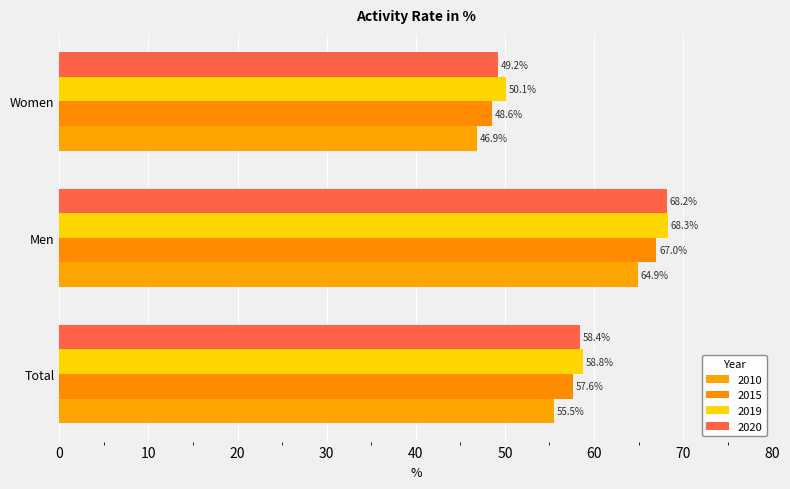

Is the value of 2019 at Women greater than the value of 2010 at Men?

No